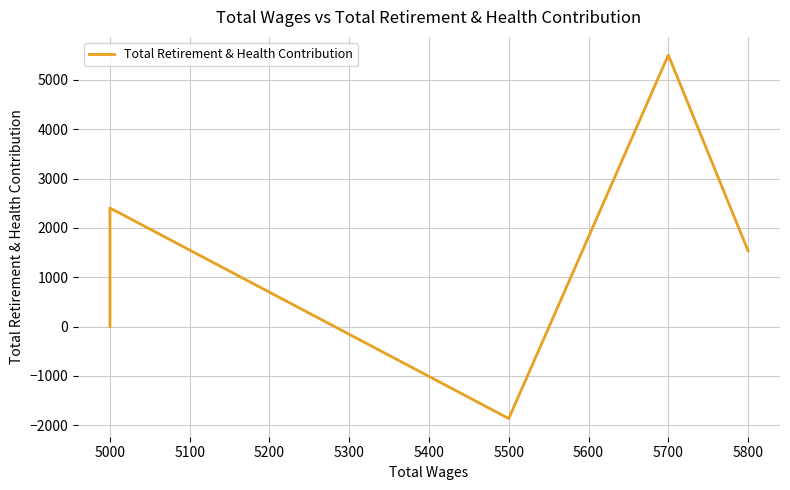

What is the difference between the maximum and minimum values?

7369